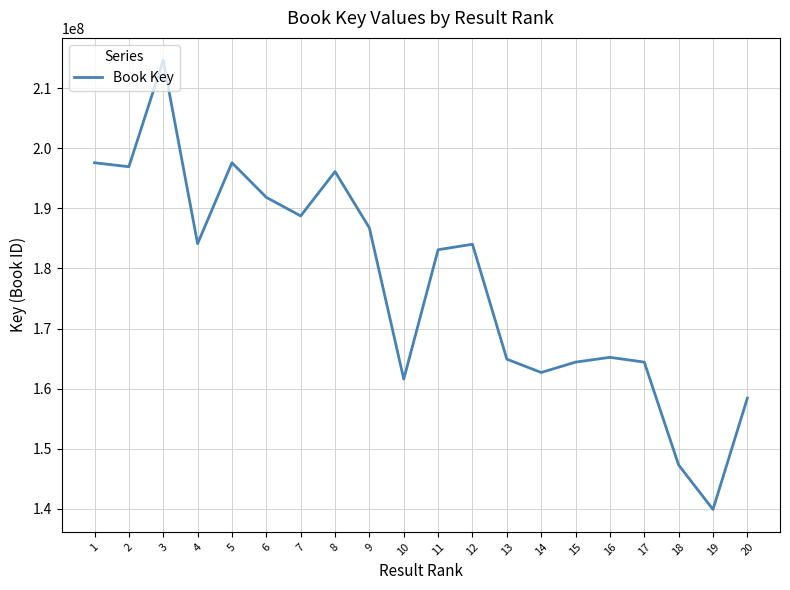

Read the value at 17.

164426658